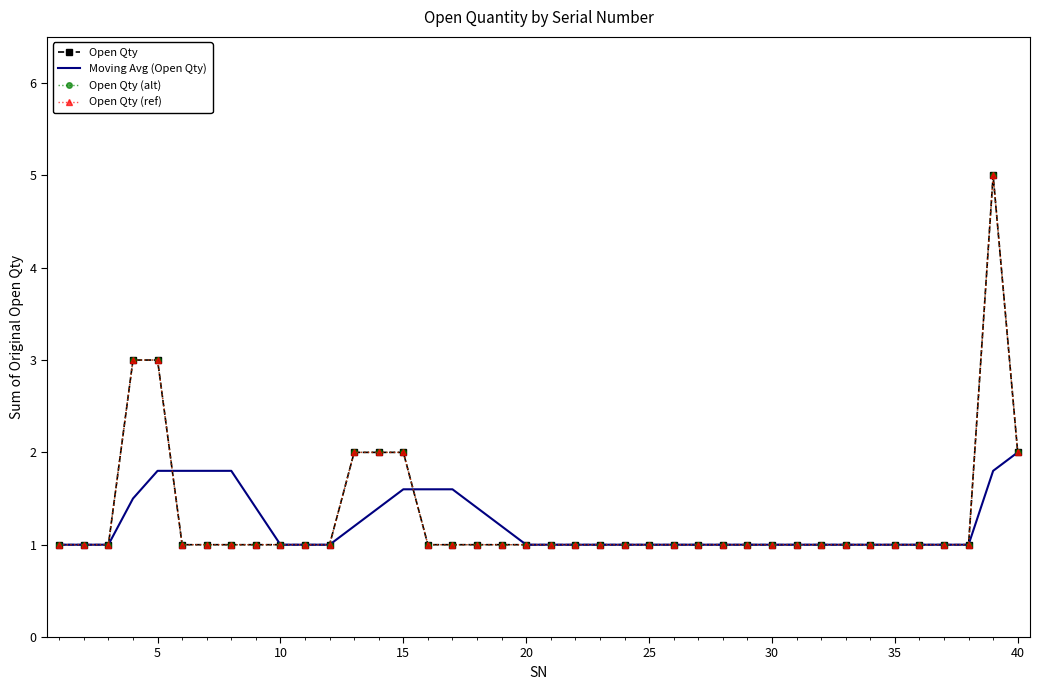

What are all the series names shown in the legend?

Open Qty, Moving Avg (Open Qty), Open Qty (alt), Open Qty (ref)